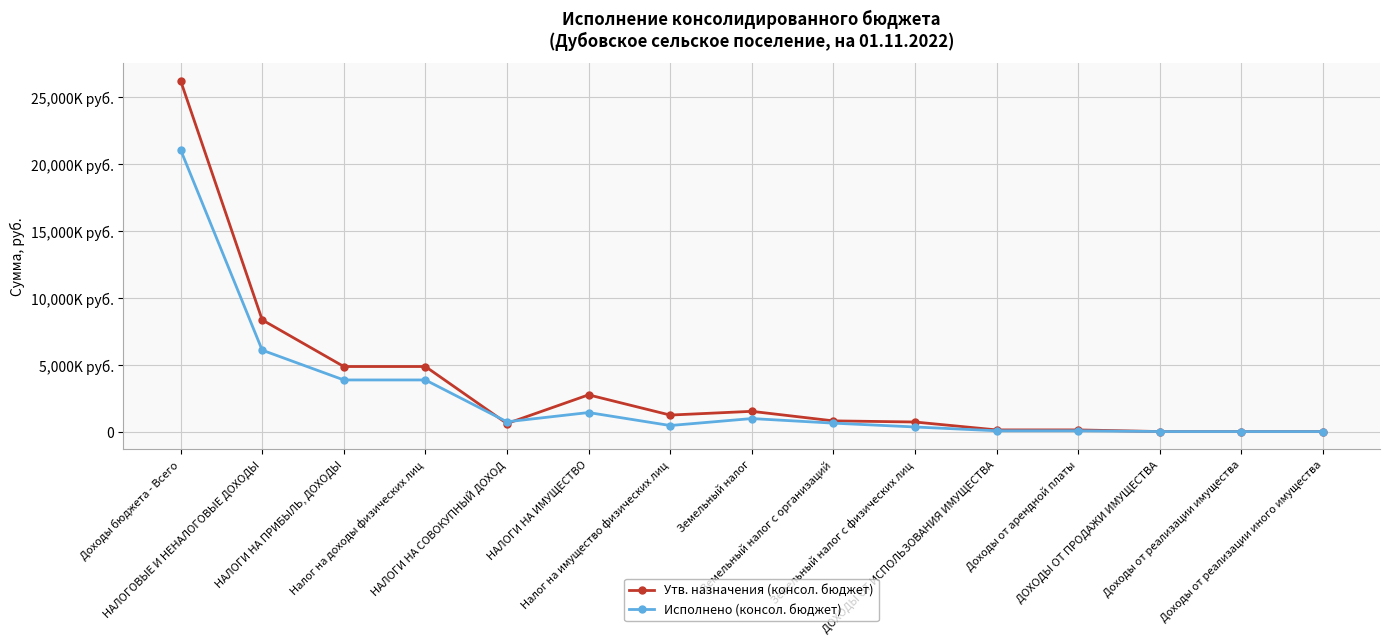

What is the average value of the Исполнено (консол. бюджет) series?

2632208.3